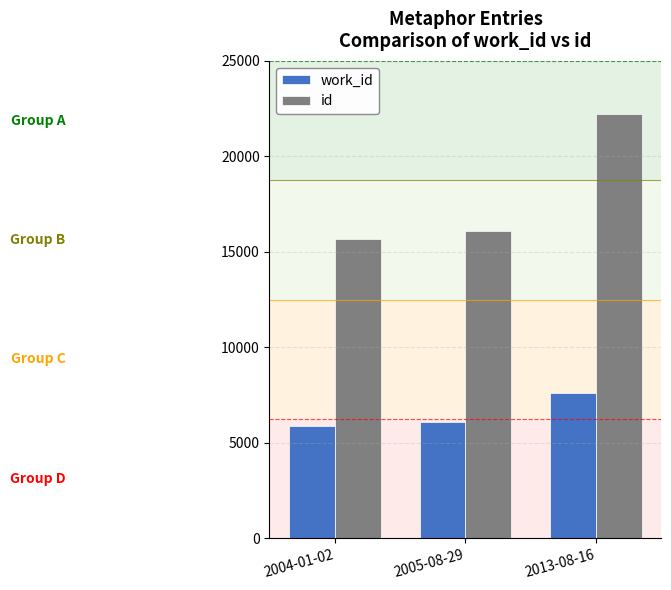

Reading left to right, transcribe all the data shown in this chart.

work_id: 5895	6071	7591
id: 15653	16071	22193